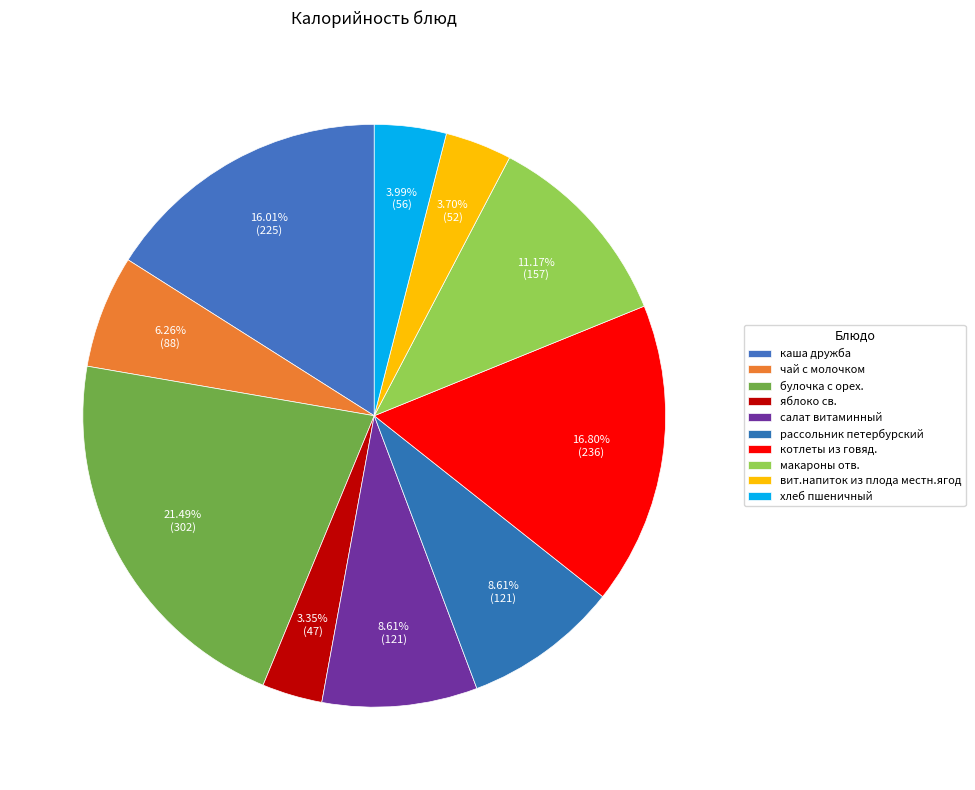

Is there a majority slice in this chart?

No